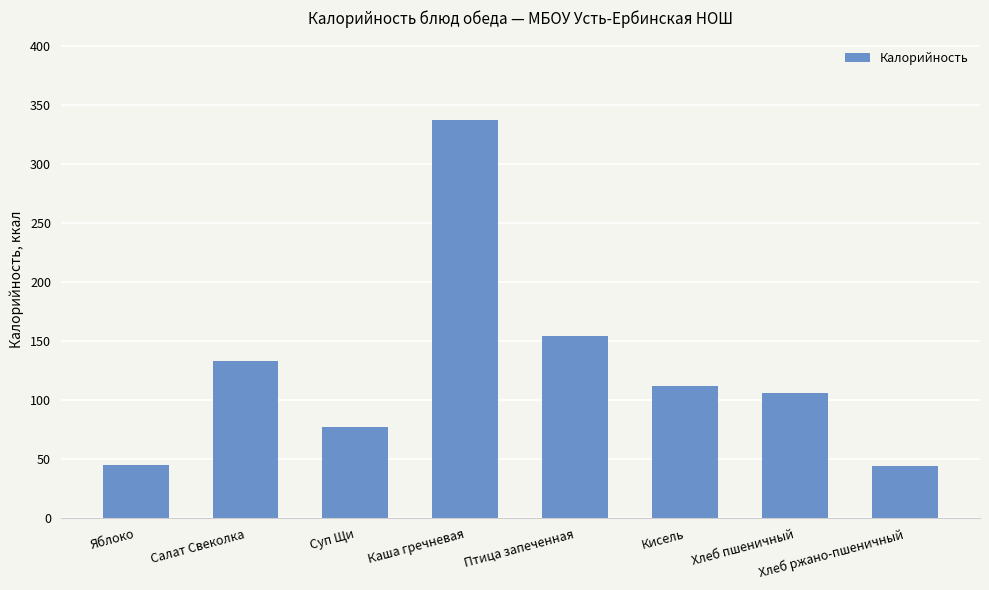

What is the difference between the values at Салат Свеколка and Птица запеченная?

21.0